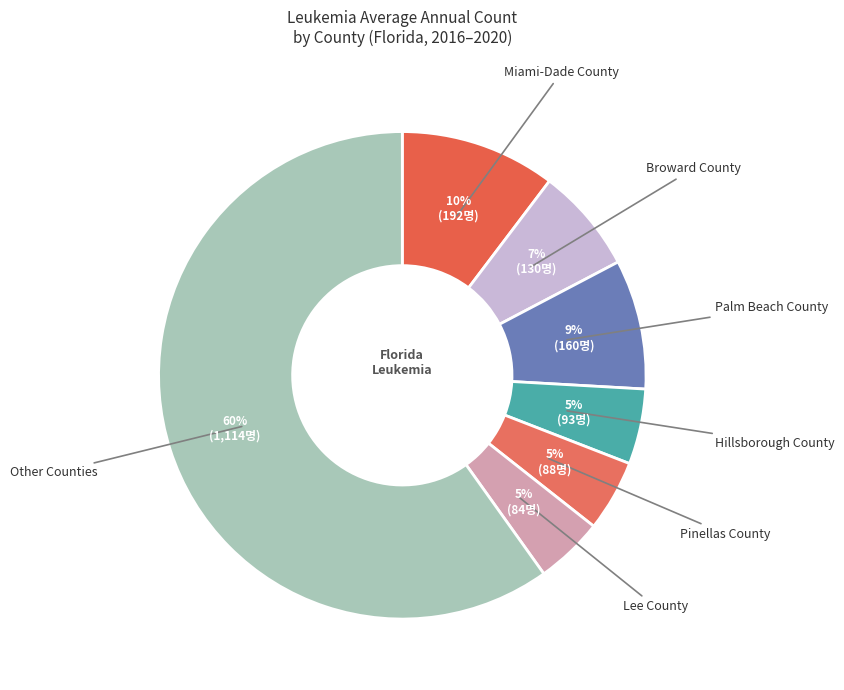

How many slices are in this pie chart?

7